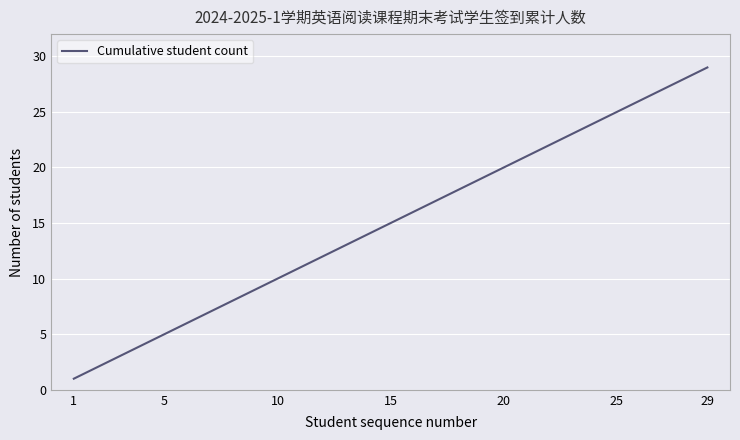

What is the minimum value shown in the chart?

1.0